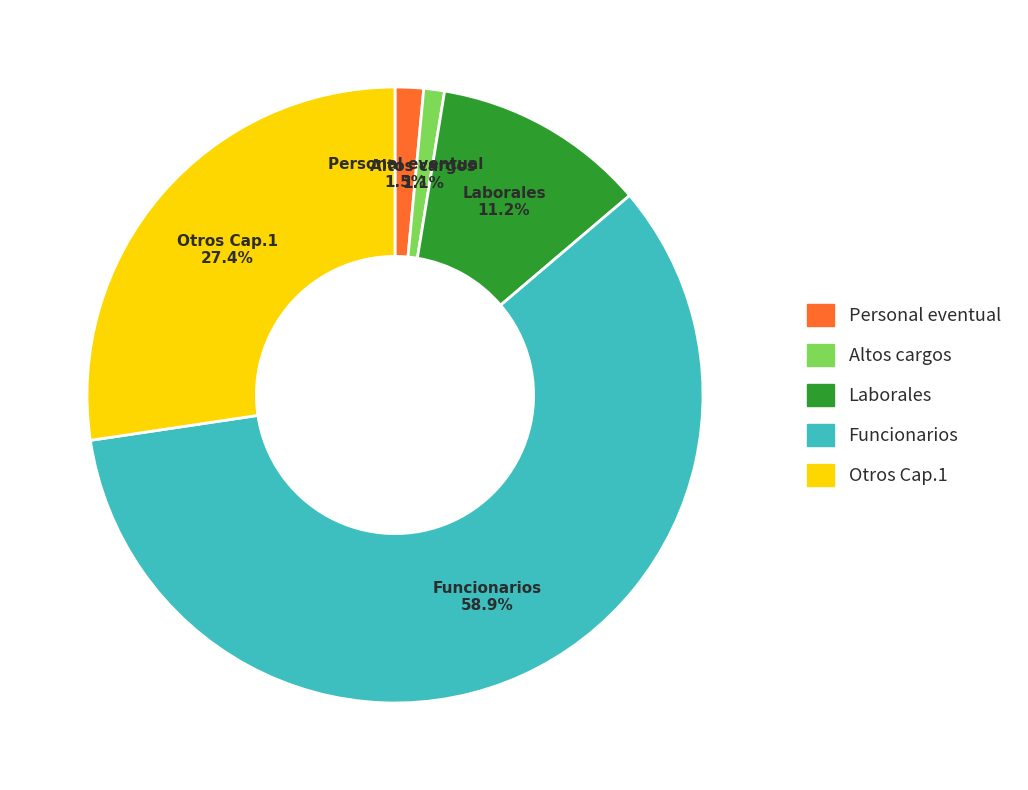

Is there a majority slice in this chart?

Yes